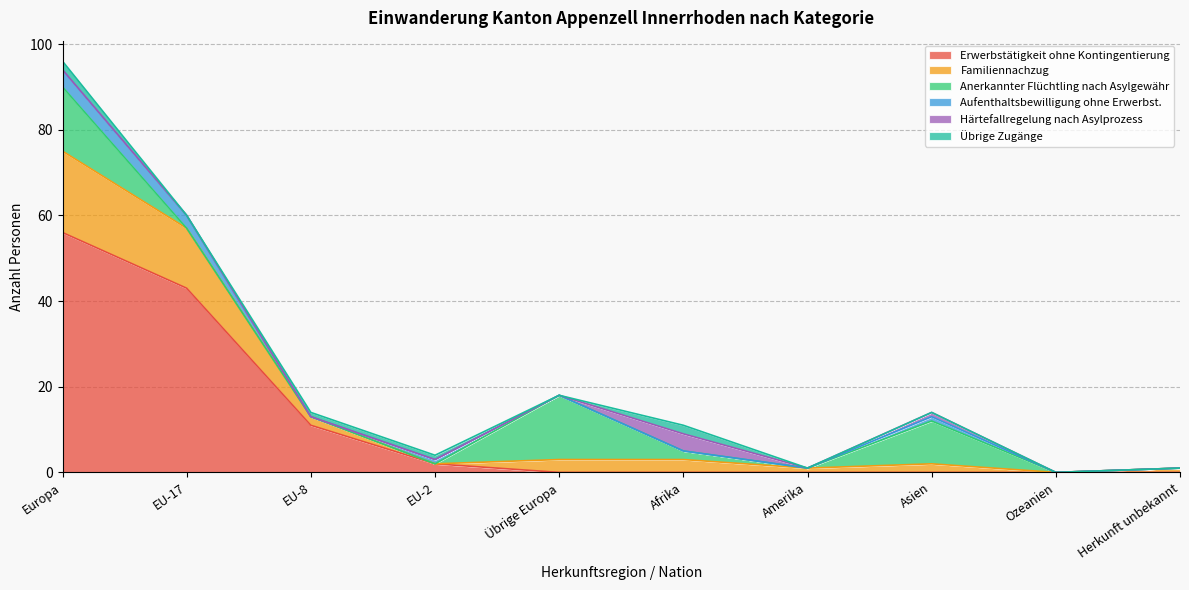

Reading left to right, transcribe all the data shown in this chart.

Erwerbstätigkeit ohne Kontingentierung: 56	43	11	2	0	0	0	0	0	0
Familiennachzug: 19	14	2	0	3	3	1	2	0	1
Anerkannter Flüchtling nach Asylgewähr: 15	0	0	0	15	2	0	10	0	0
Aufenthaltsbewilligung ohne Erwerbst.: 4	3	0	1	0	0	0	1	0	0
Härtefallregelung nach Asylprozess: 0	0	0	0	0	4	0	1	0	0
Übrige Zugänge: 2	0	1	1	0	2	0	0	0	0